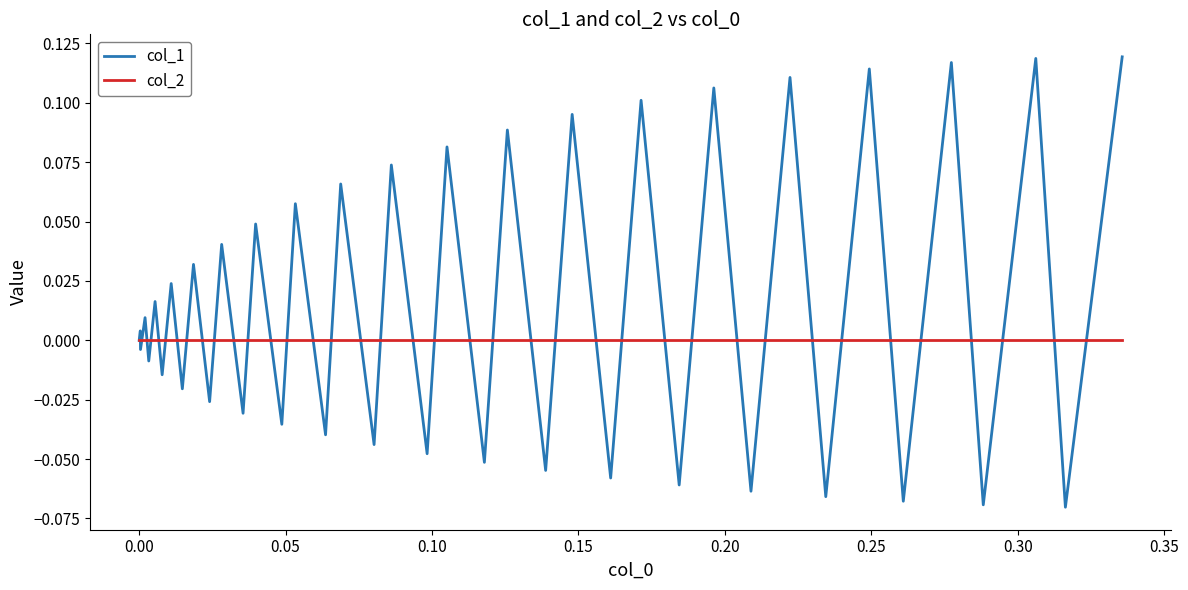

List the series in order of their peak value, highest first.

col_1, col_2